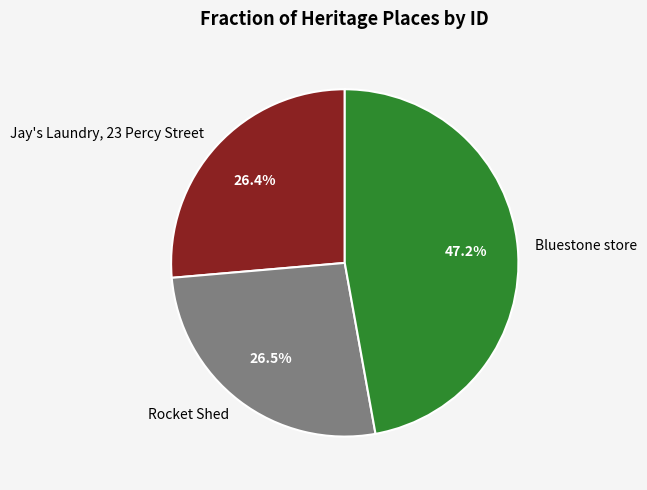

What is the largest slice in the pie chart?

Bluestone store